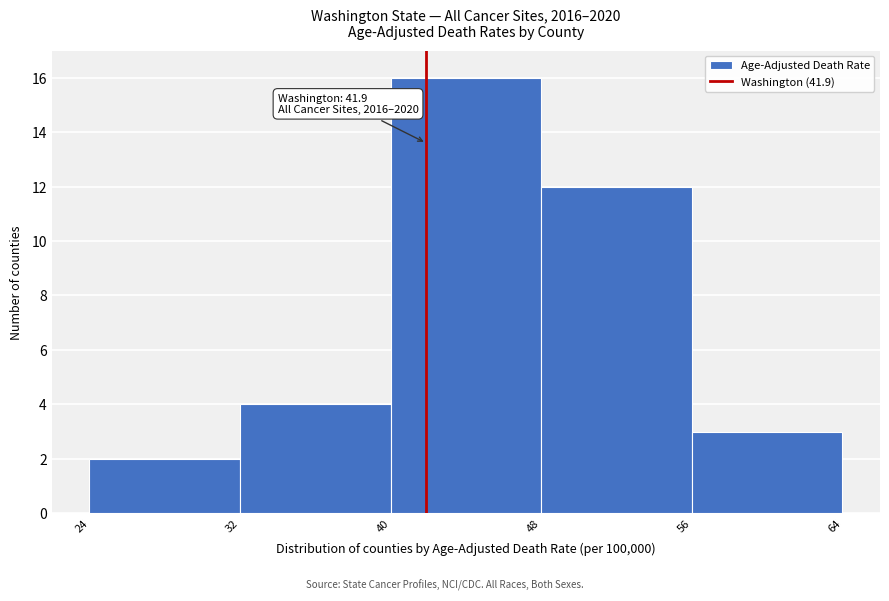

Which range on the x-axis has the tallest bar?

40 to 48